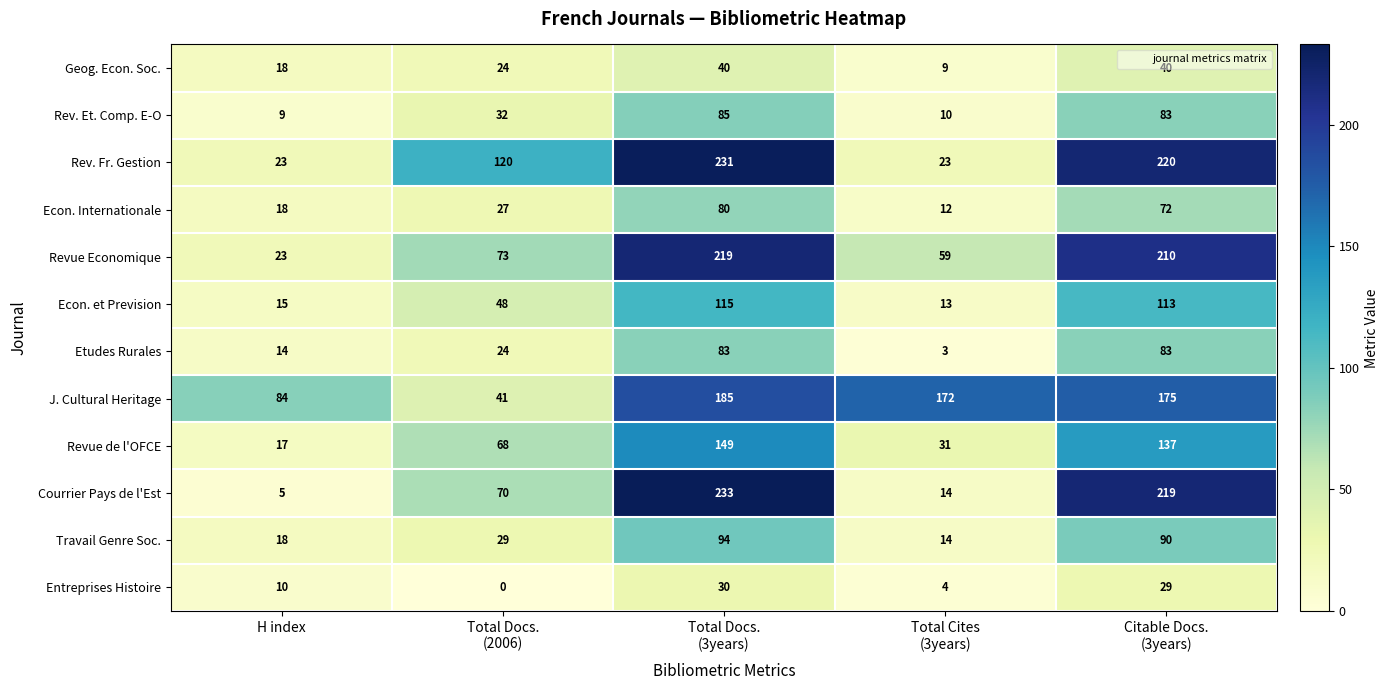

At which label is J. Cultural Heritage closest to 113?

H index